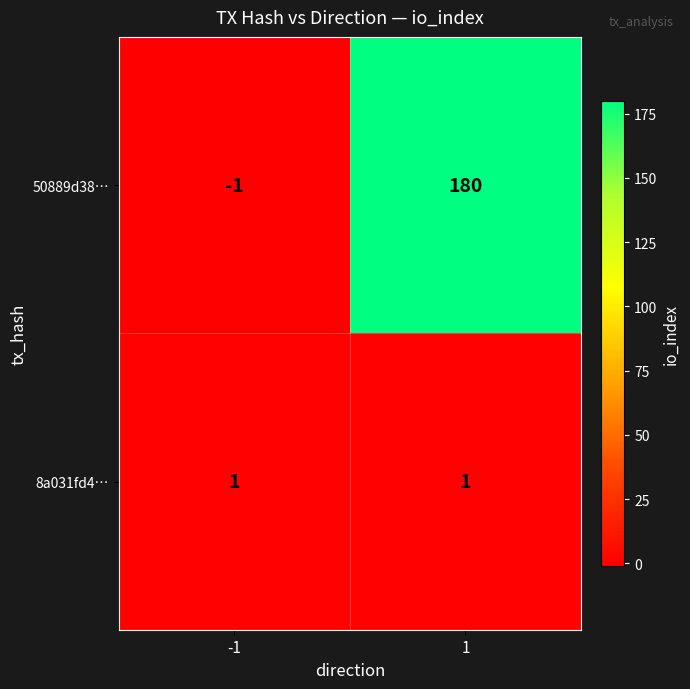

What is the difference between the highest and lowest values at -1?

2